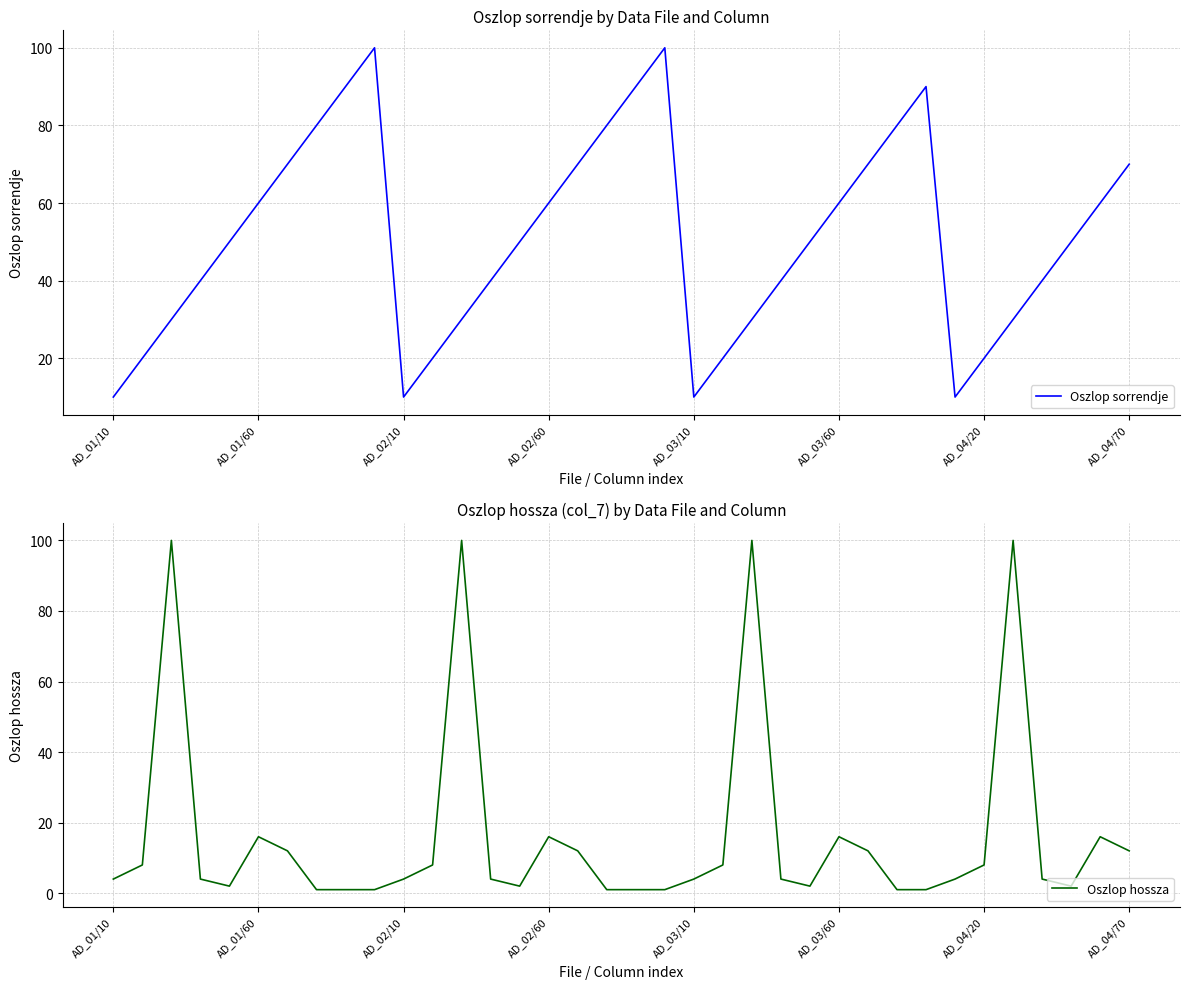

True or false: Oszlop sorrendje has more than 2 interior local peaks.

True